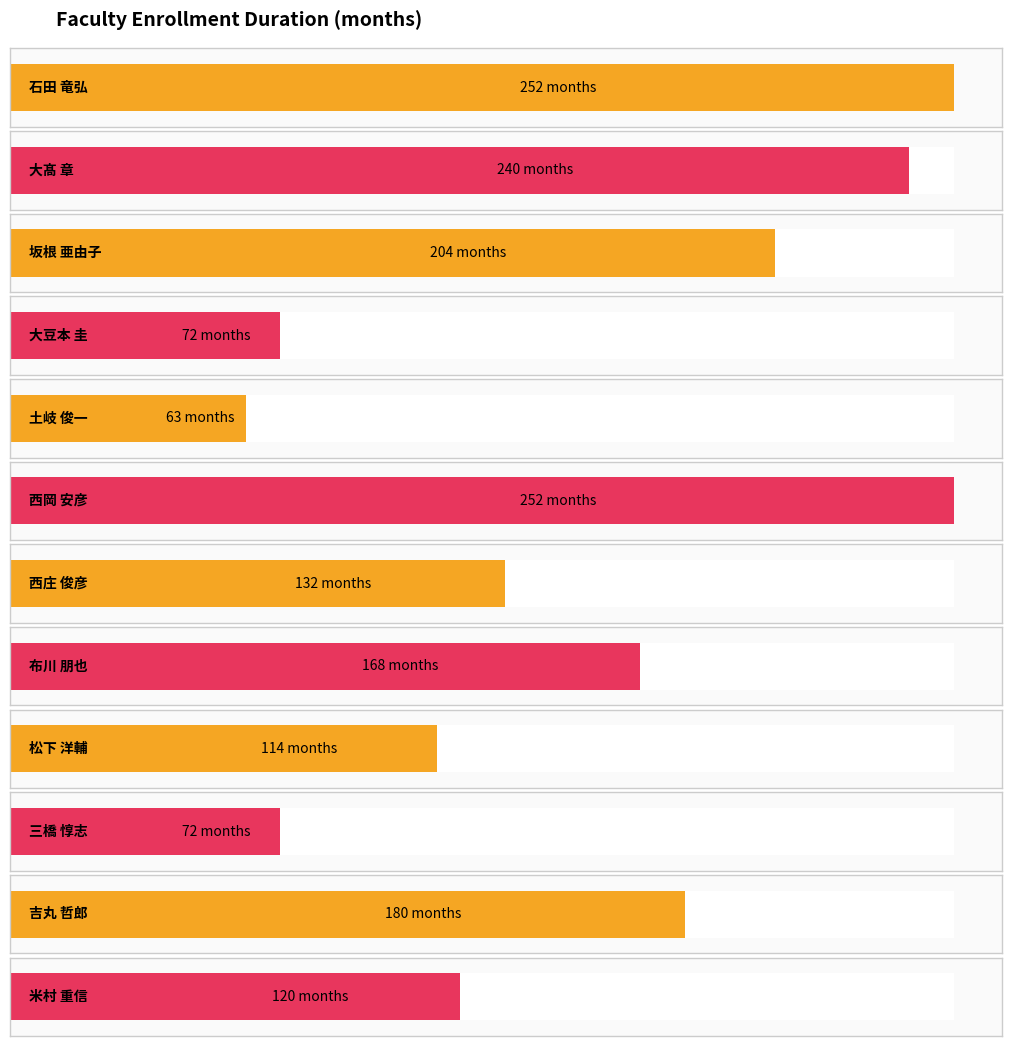

What is the value of the 4th bar from the left?

72